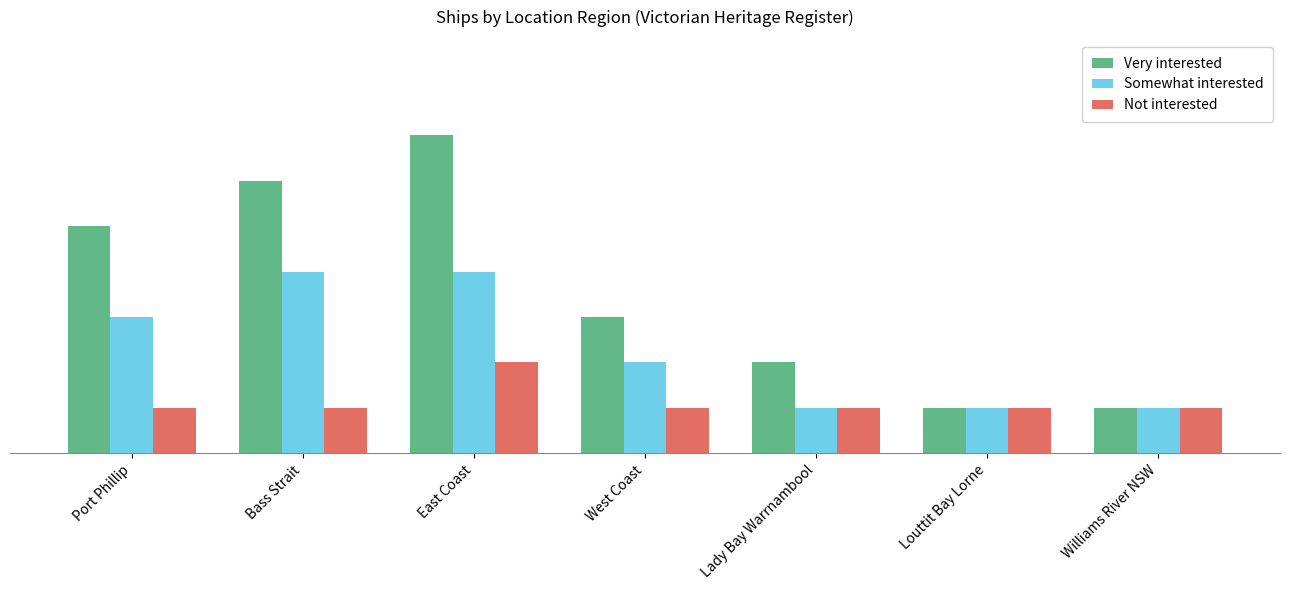

Is it true that Somewhat interested equals 1 at Lady Bay Warrnambool?

True